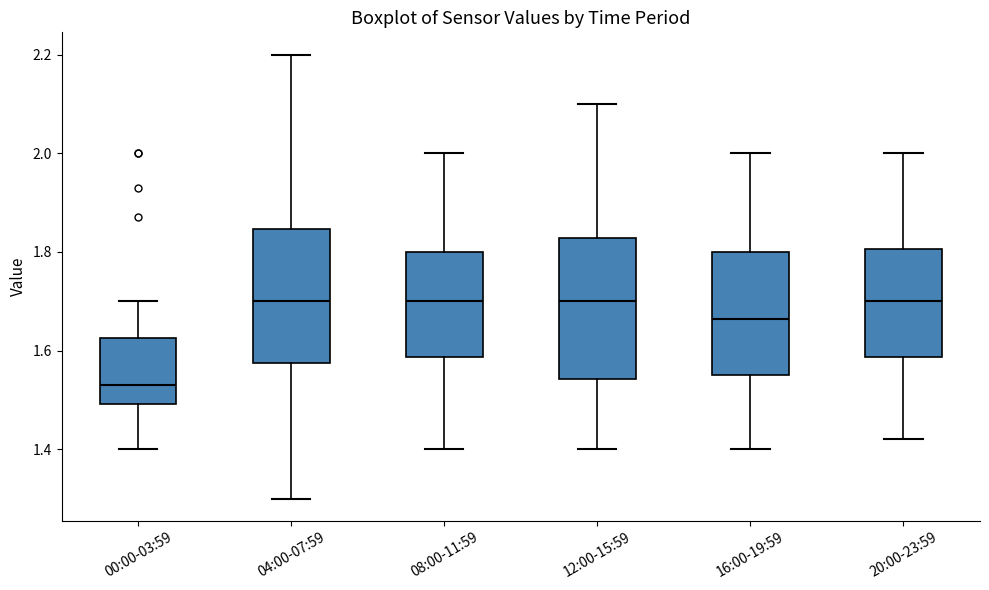

Reading left to right, read every box against the y-axis: the position of its median line, the range the box covers, and the ends of its whiskers. The values are not printed on the chart, so give them approximately, as read against the axis.

00:00-03:59: median 1.54, box 1.50 to 1.62, whiskers 1.40 to 1.70
04:00-07:59: median 1.70, box 1.58 to 1.84, whiskers 1.30 to 2.20
08:00-11:59: median 1.70, box 1.58 to 1.80, whiskers 1.40 to 2.00
12:00-15:59: median 1.70, box 1.54 to 1.82, whiskers 1.40 to 2.10
16:00-19:59: median 1.66, box 1.56 to 1.80, whiskers 1.40 to 2.00
20:00-23:59: median 1.70, box 1.58 to 1.80, whiskers 1.42 to 2.00